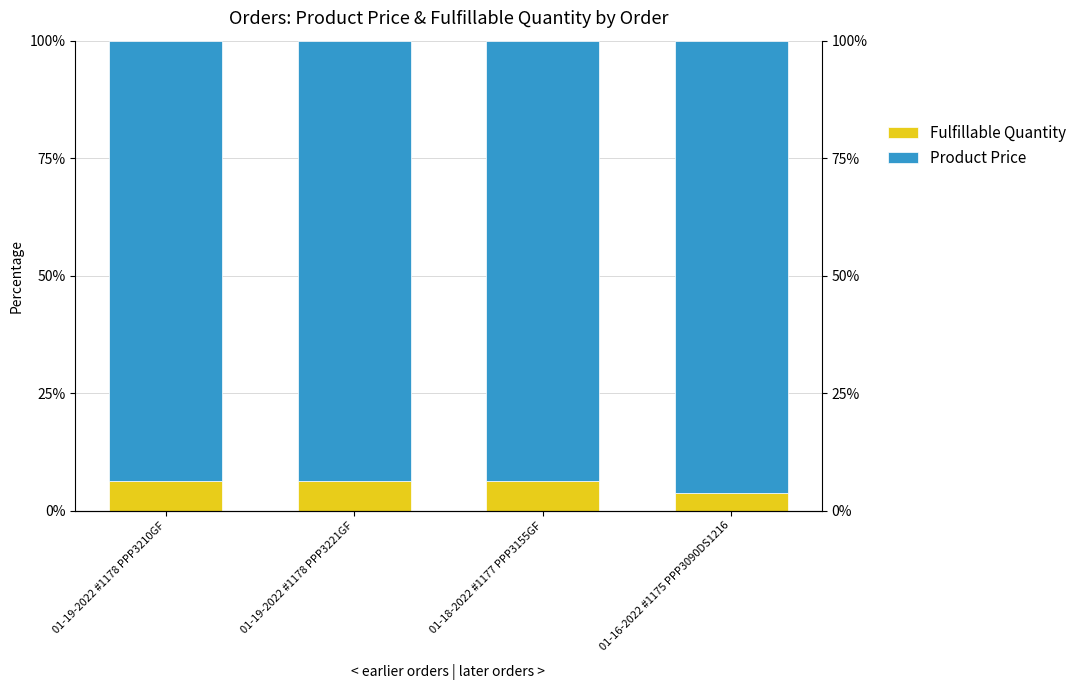

What is the total value across all series at 01-19-2022 #1178 PPP3221GF?

100.0